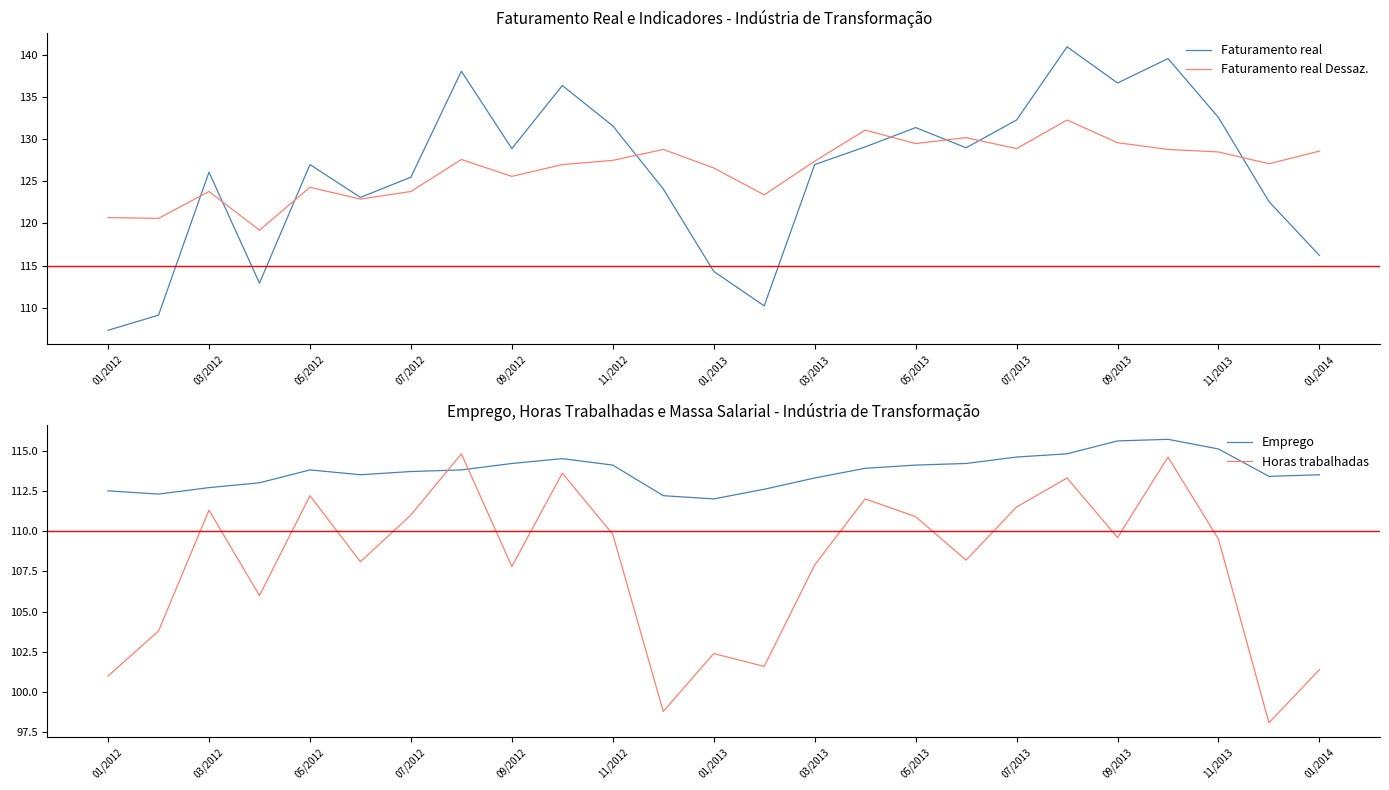

What is the value of the Emprego point at the 22nd from the left?

115.7